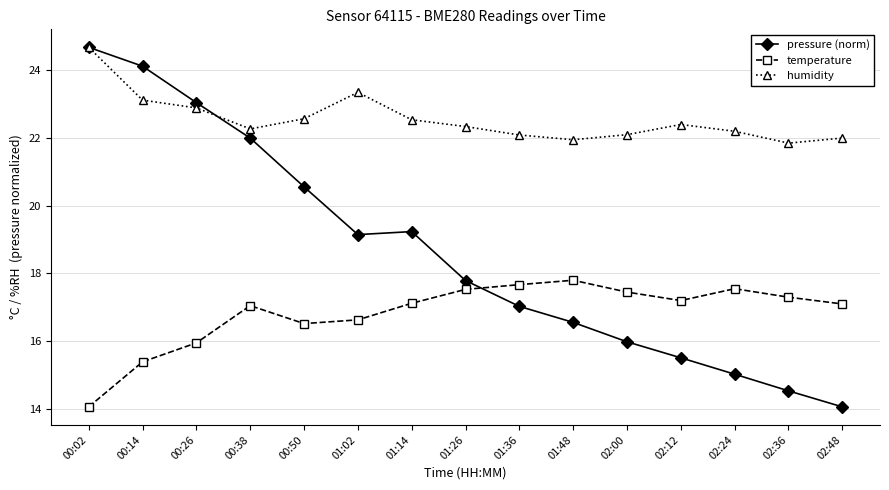

At 00:38, list the series in order from smallest to largest.

temperature, pressure (norm), humidity